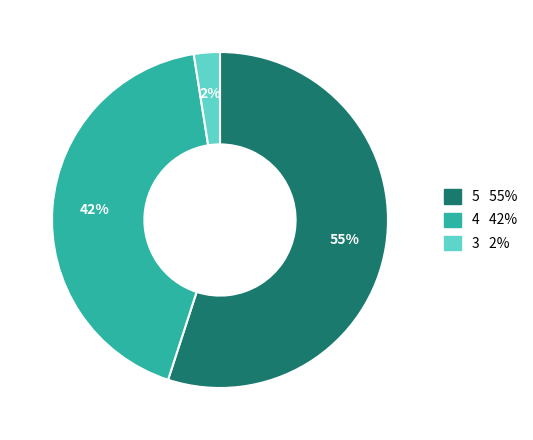

To the nearest percent, what is the average slice percentage?

33%